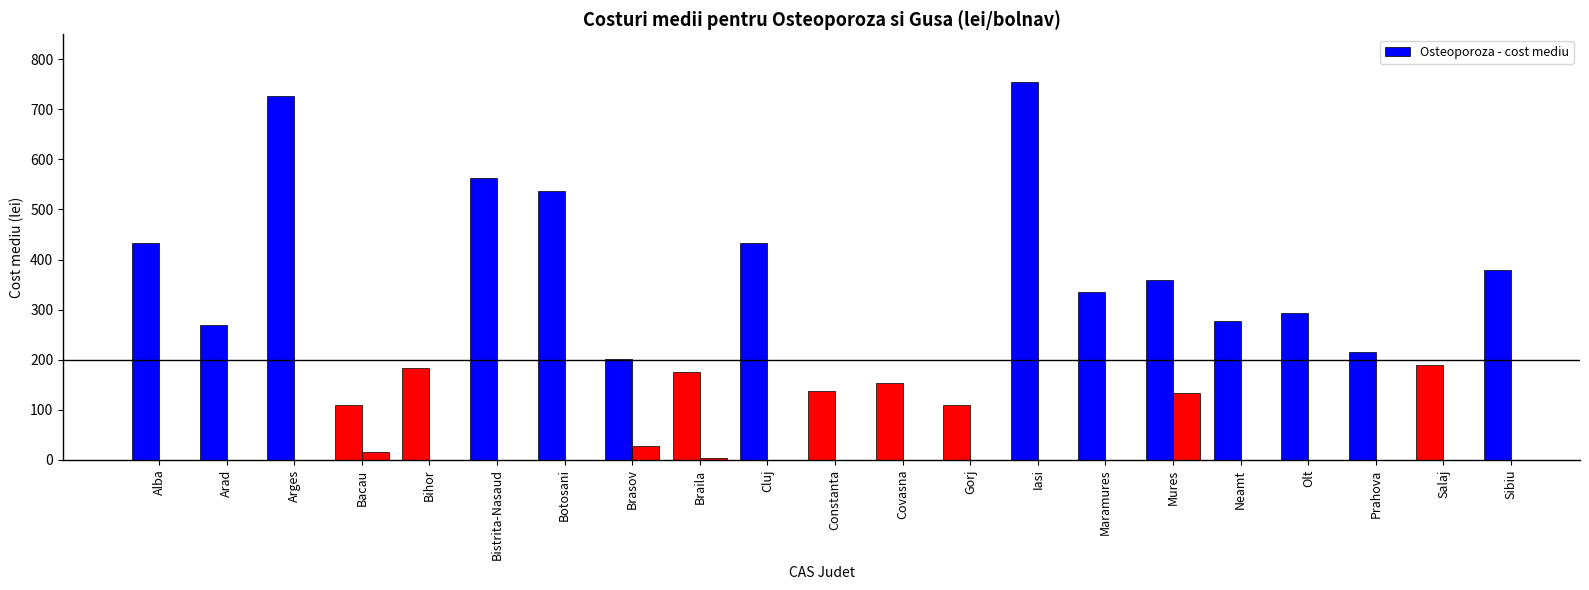

How many bars are there in total?

42